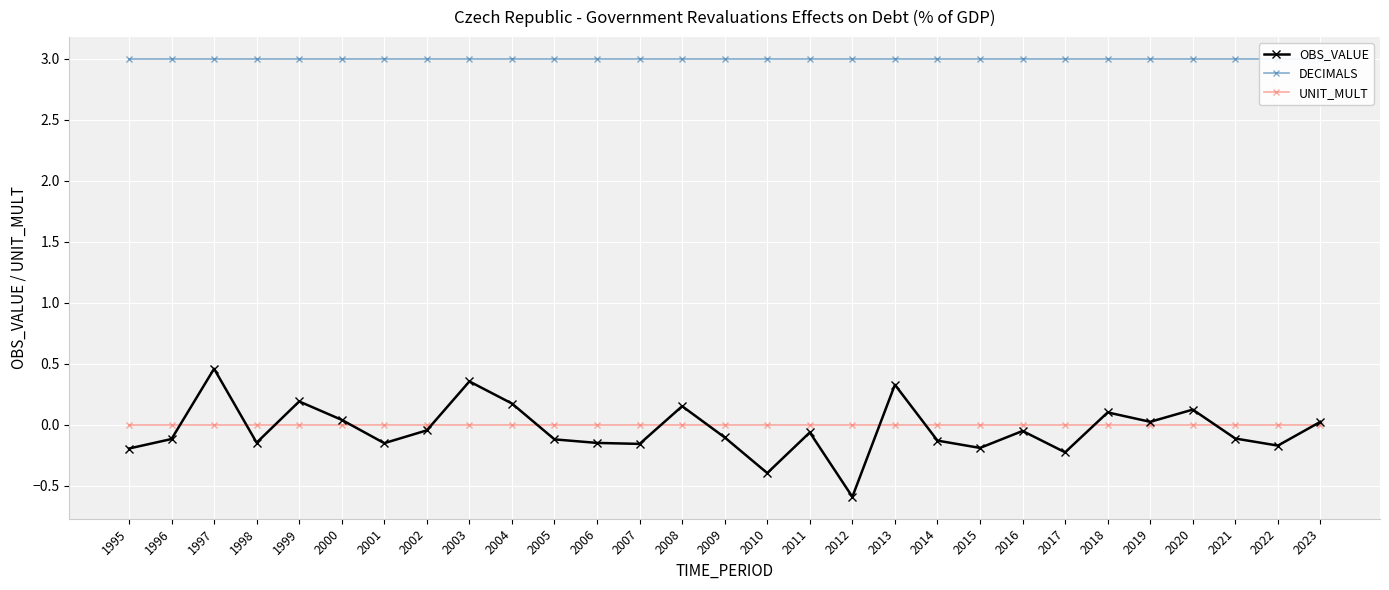

Which category has the lowest value in the UNIT_MULT series?

1995